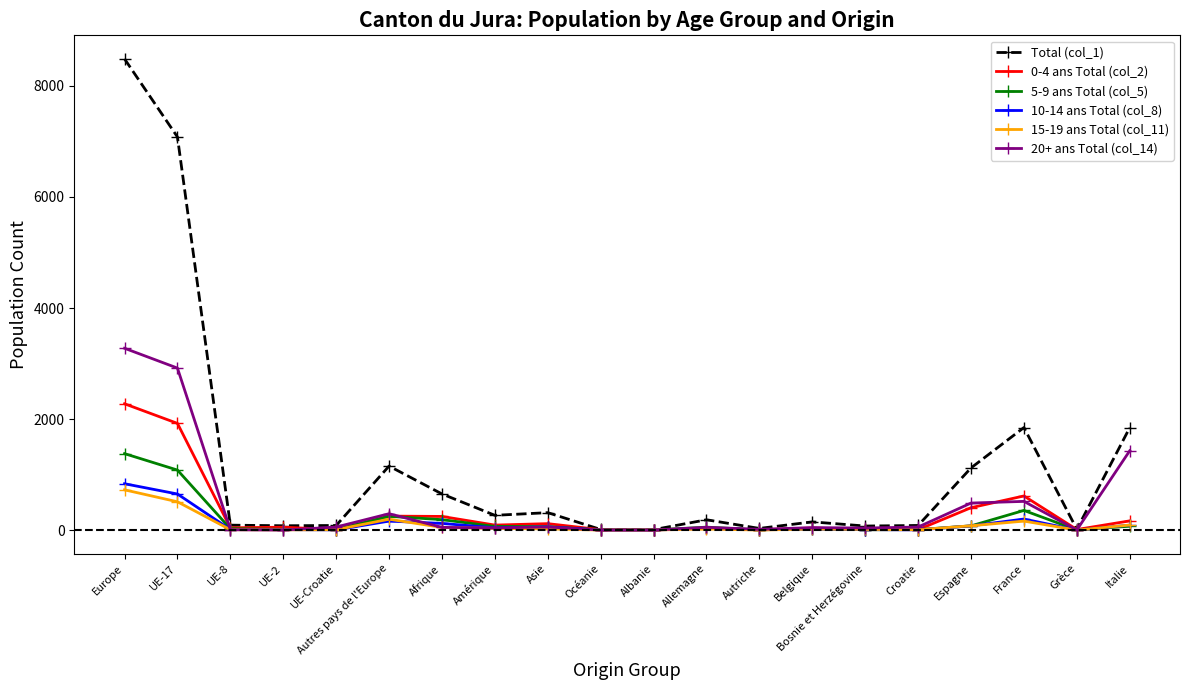

True or false: 20+ ans Total (col_14) has a value of 517 at France.

True